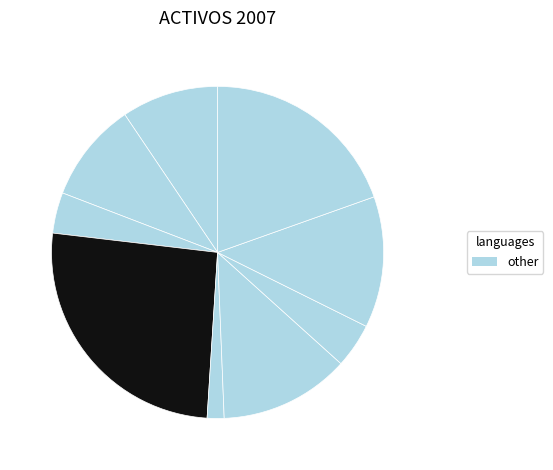

Count the number of slices in the pie.

9